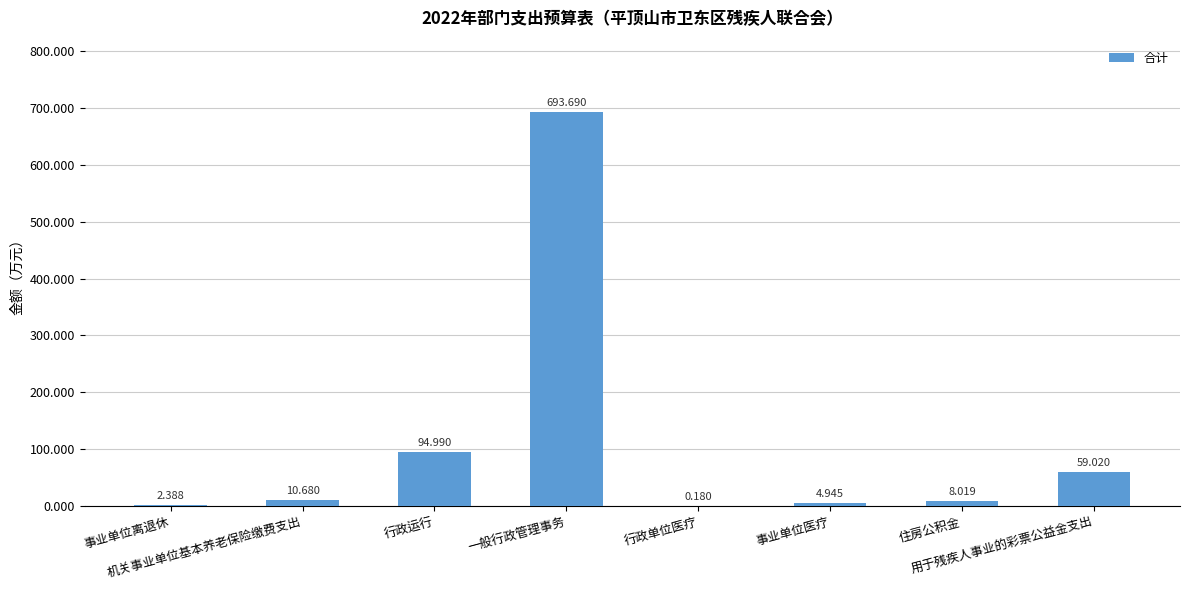

What is the label of the 4th bar from the right?

行政单位医疗